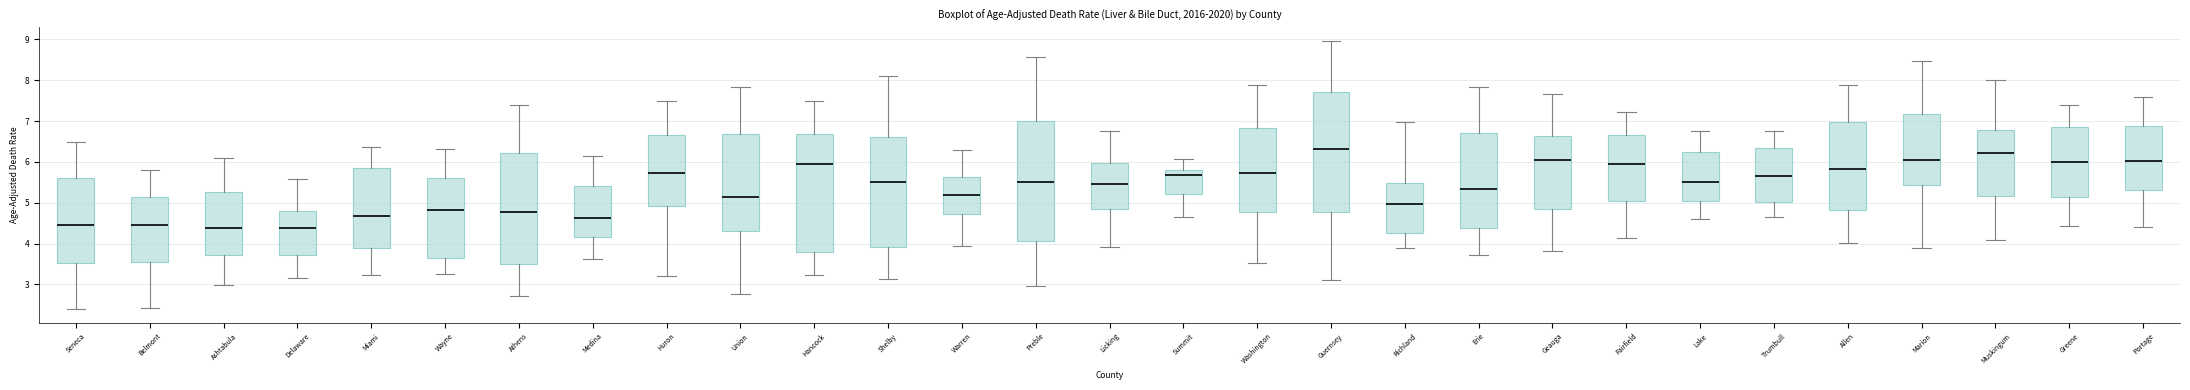

Reading left to right, transcribe this box plot: for each box, give where its median line is, the range the box spans, and where its two whiskers end, as read against the y-axis. The values are not printed on the chart, so give them approximately, as read against the axis.

Seneca: median 4.5, box 3.5 to 5.6, whiskers 2.4 to 6.5
Belmont: median 4.4, box 3.5 to 5.1, whiskers 2.4 to 5.8
Ashtabula: median 4.4, box 3.7 to 5.3, whiskers 3.0 to 6.1
Delaware: median 4.4, box 3.7 to 4.8, whiskers 3.2 to 5.6
Miami: median 4.7, box 3.9 to 5.8, whiskers 3.2 to 6.4
Wayne: median 4.8, box 3.7 to 5.6, whiskers 3.2 to 6.3
Athens: median 4.8, box 3.5 to 6.2, whiskers 2.7 to 7.4
Medina: median 4.6, box 4.2 to 5.4, whiskers 3.6 to 6.1
Huron: median 5.7, box 4.9 to 6.7, whiskers 3.2 to 7.5
Union: median 5.1, box 4.3 to 6.7, whiskers 2.8 to 7.8
Hancock: median 6.0, box 3.8 to 6.7, whiskers 3.2 to 7.5
Shelby: median 5.5, box 3.9 to 6.6, whiskers 3.1 to 8.1
Warren: median 5.2, box 4.7 to 5.6, whiskers 3.9 to 6.3
Preble: median 5.5, box 4.1 to 7.0, whiskers 3.0 to 8.6
Licking: median 5.5, box 4.9 to 6.0, whiskers 3.9 to 6.7
Summit: median 5.7, box 5.2 to 5.8, whiskers 4.7 to 6.1
Washington: median 5.7, box 4.8 to 6.8, whiskers 3.5 to 7.9
Guernsey: median 6.3, box 4.8 to 7.7, whiskers 3.1 to 9.0
Richland: median 5.0, box 4.3 to 5.5, whiskers 3.9 to 7.0
Erie: median 5.3, box 4.4 to 6.7, whiskers 3.7 to 7.8
Geauga: median 6.0, box 4.8 to 6.6, whiskers 3.8 to 7.7
Fairfield: median 5.9, box 5.0 to 6.6, whiskers 4.1 to 7.2
Lake: median 5.5, box 5.0 to 6.2, whiskers 4.6 to 6.8
Trumbull: median 5.7, box 5.0 to 6.3, whiskers 4.6 to 6.8
Allen: median 5.8, box 4.8 to 7.0, whiskers 4.0 to 7.9
Marion: median 6.1, box 5.4 to 7.2, whiskers 3.9 to 8.5
Muskingum: median 6.2, box 5.2 to 6.8, whiskers 4.1 to 8.0
Greene: median 6.0, box 5.1 to 6.9, whiskers 4.4 to 7.4
Portage: median 6.0, box 5.3 to 6.9, whiskers 4.4 to 7.6